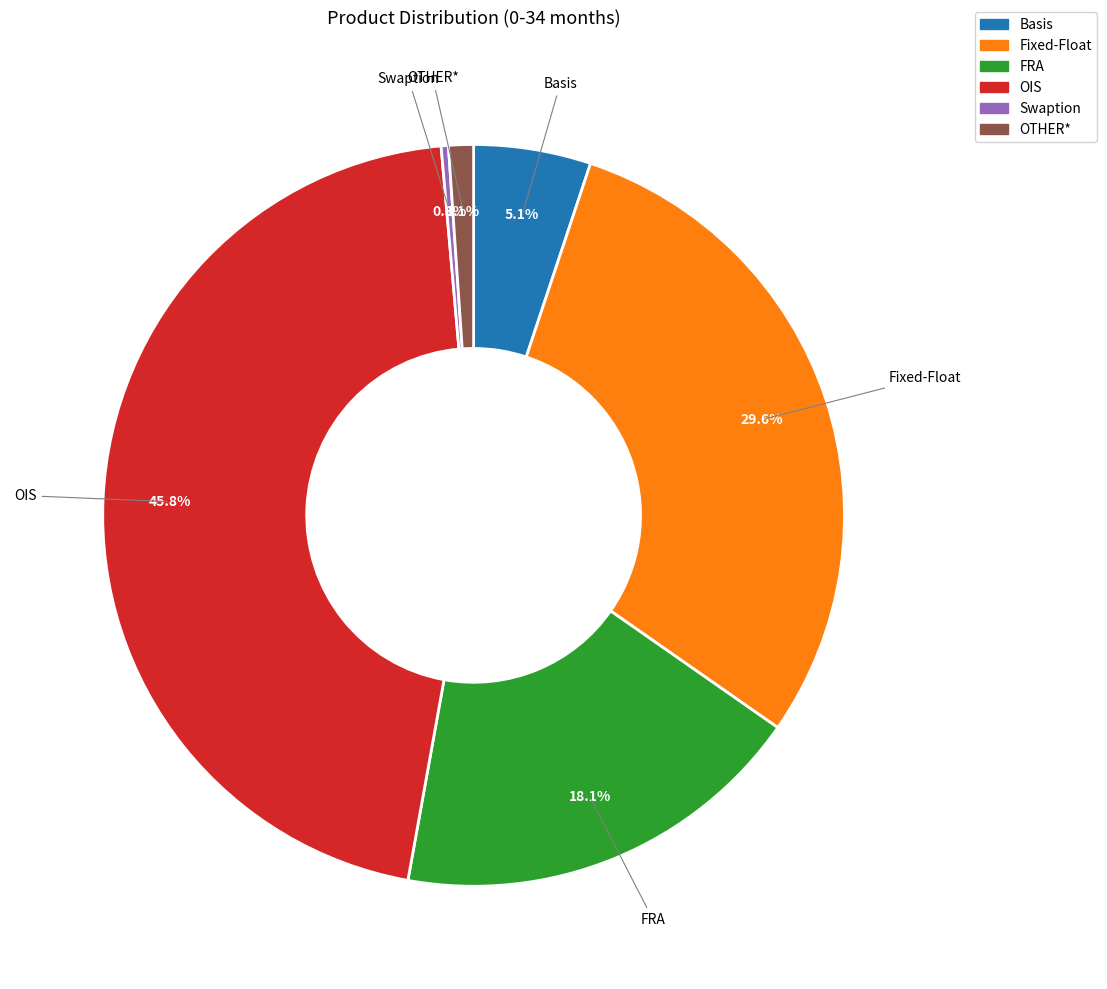

What portion of the pie excludes OTHER*?

98.9%